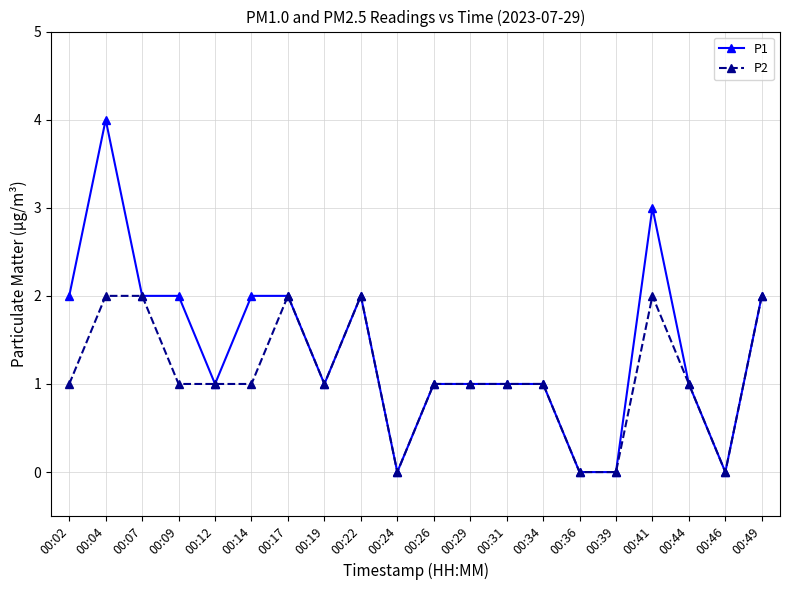

Which series changed the most between 00:07 and 00:14?

P2